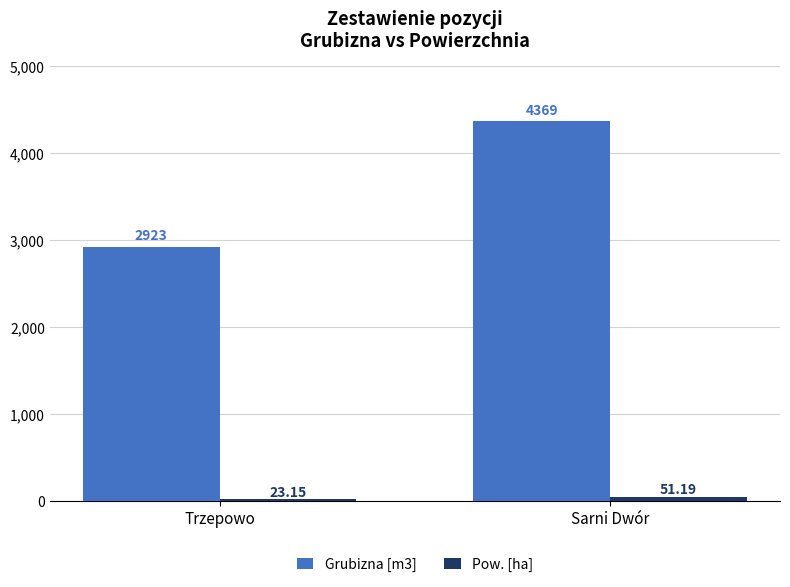

What position from the right is Sarni Dwór?

1